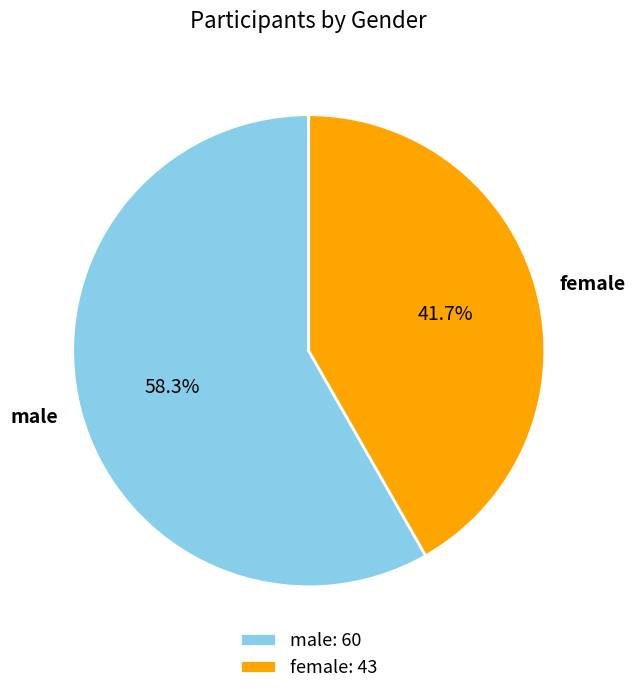

To the nearest percent, what is the average slice percentage?

50%